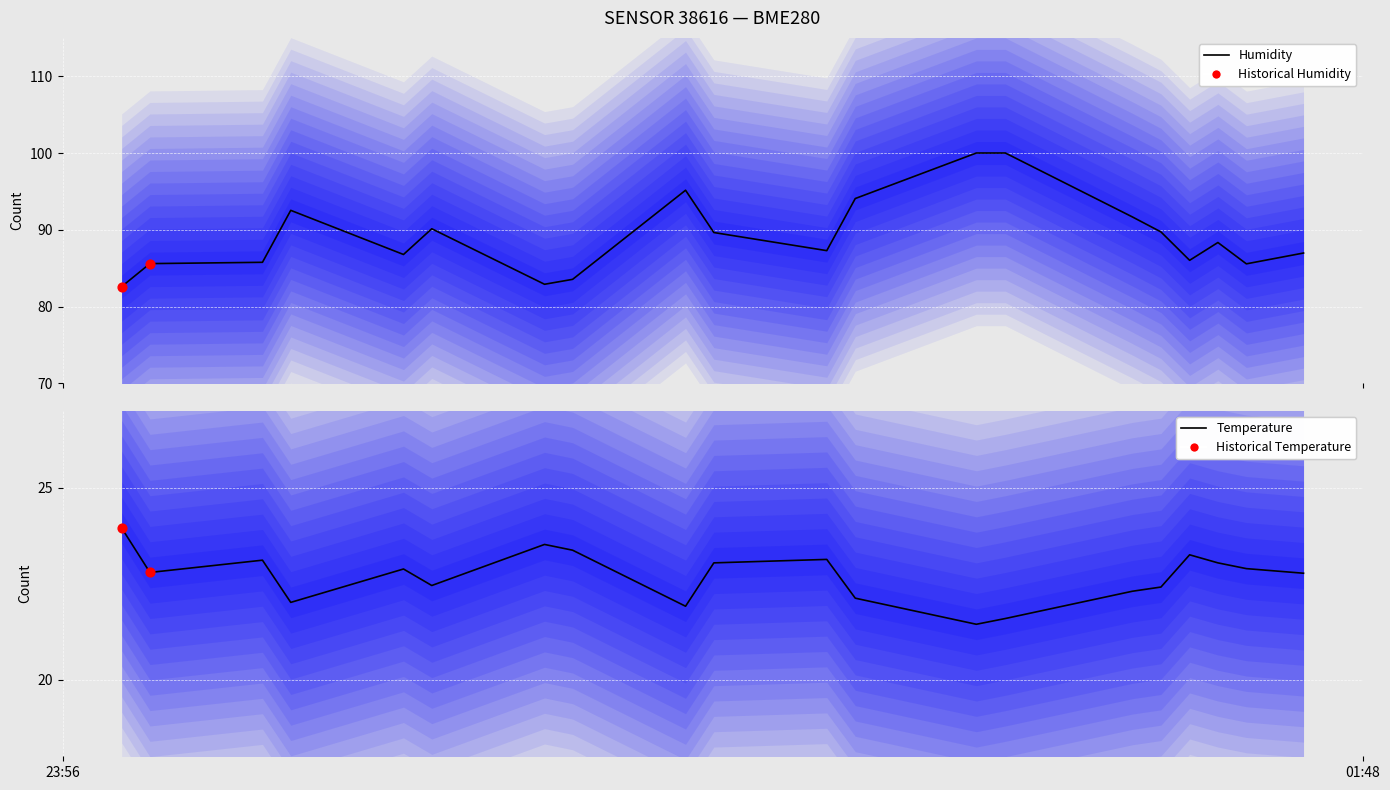

What are all the series names shown in the legend?

temperature, humidity